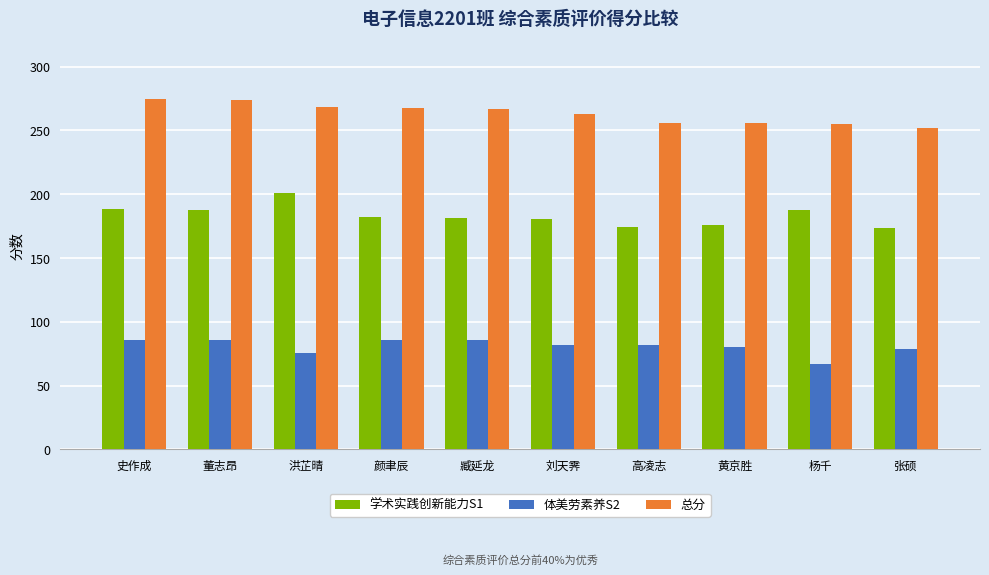

The value of 学术实践创新能力S1 at 刘天霁 is 236.8. True or false?

False